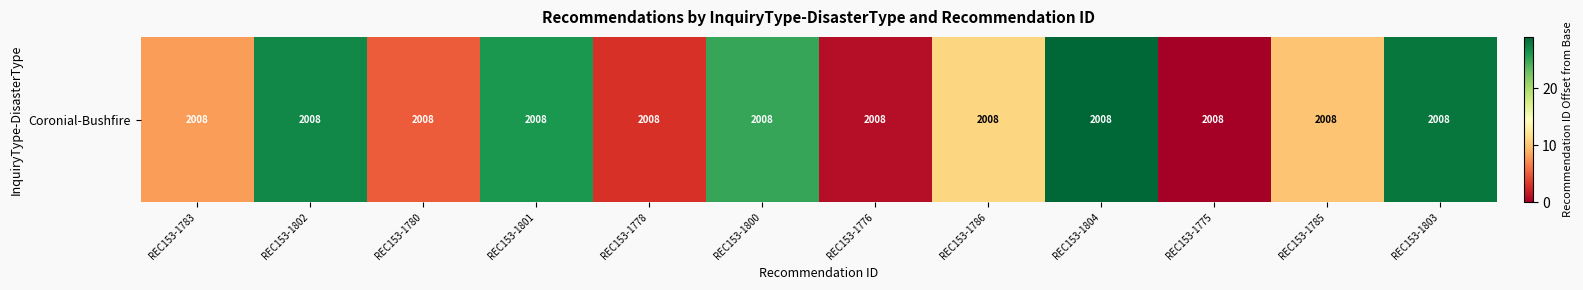

Rank the categories by value from lowest to highest.

REC153-1775, REC153-1776, REC153-1778, REC153-1780, REC153-1783, REC153-1785, REC153-1786, REC153-1800, REC153-1801, REC153-1802, REC153-1803, REC153-1804